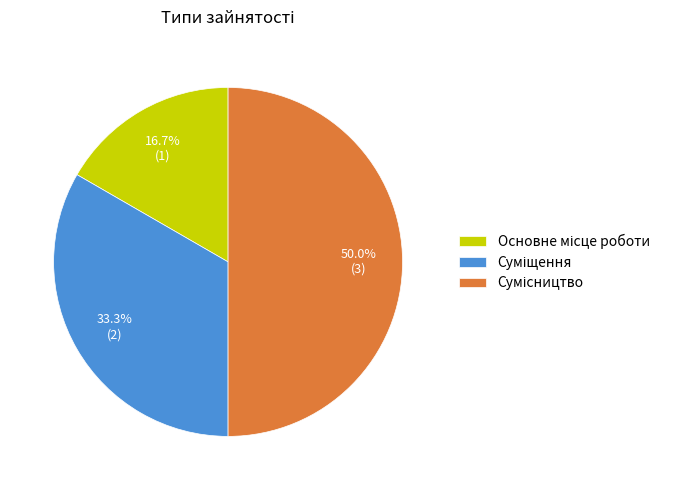

How many slices are in this pie chart?

3